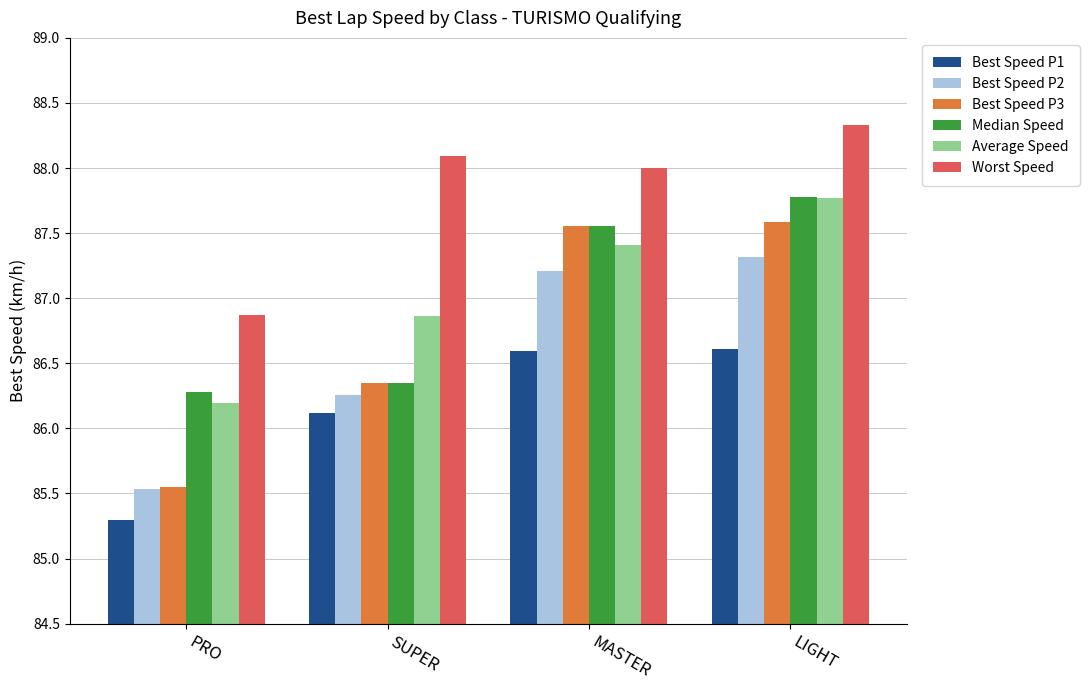

How many groups of bars are there?

4